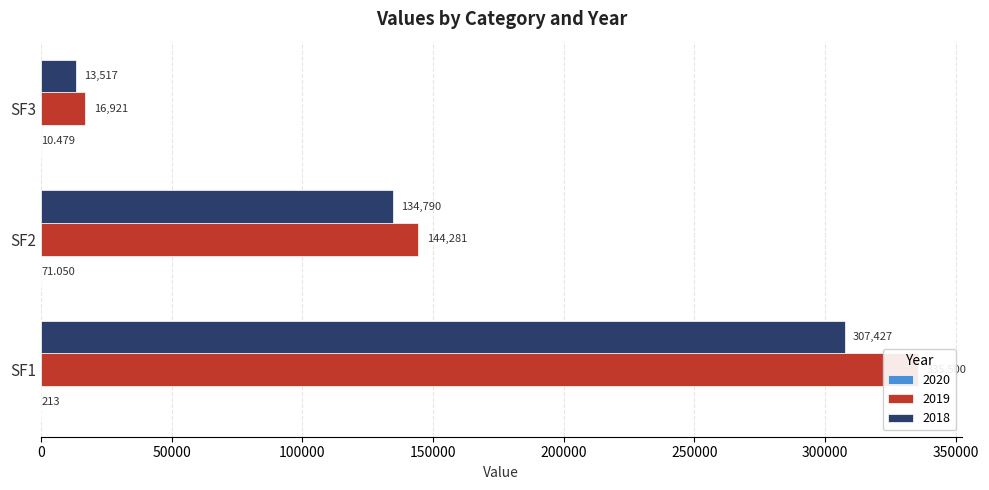

What is the lowest value of the 2018 series?

13517.0